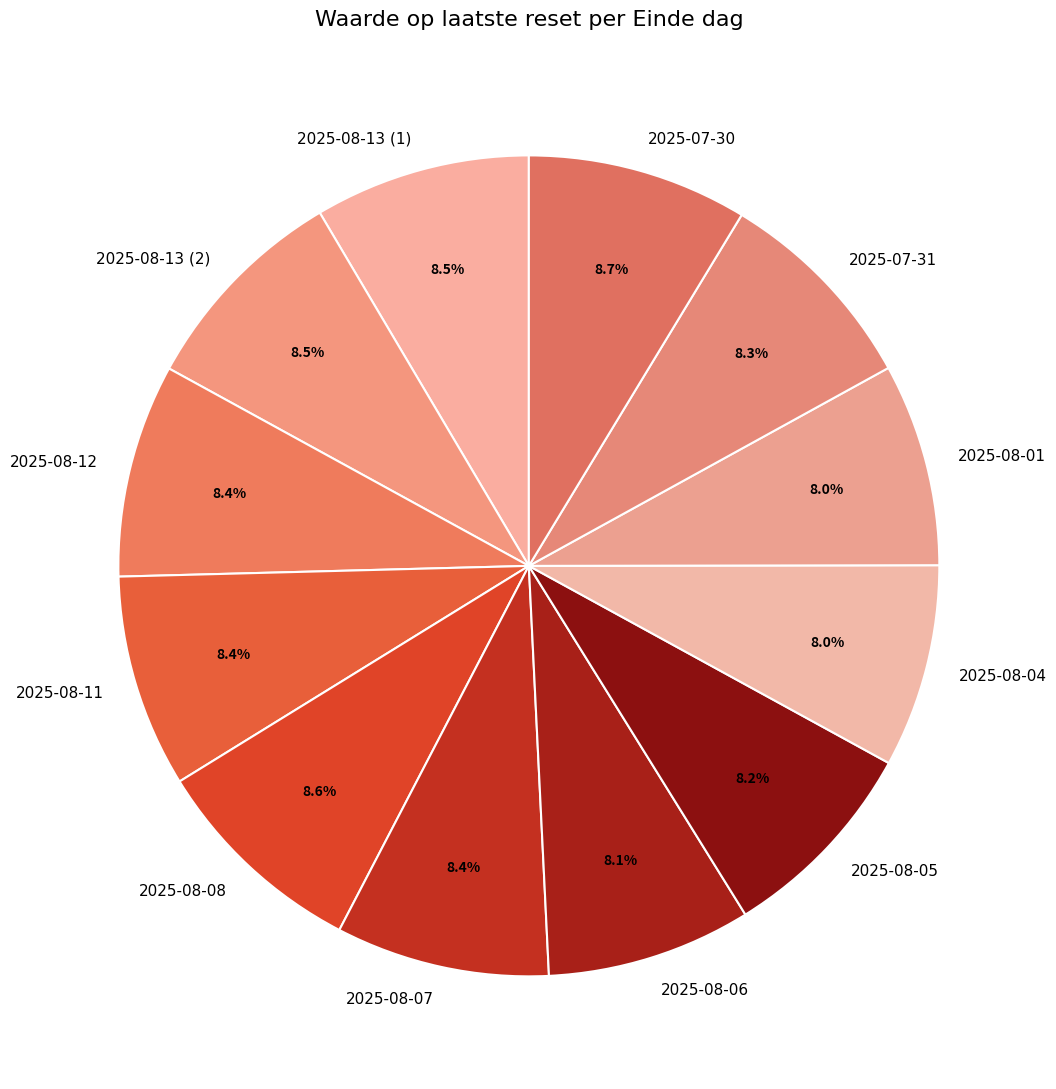

What percentage do 2025-08-07 and 2025-08-13 (2) together represent?

16.9%